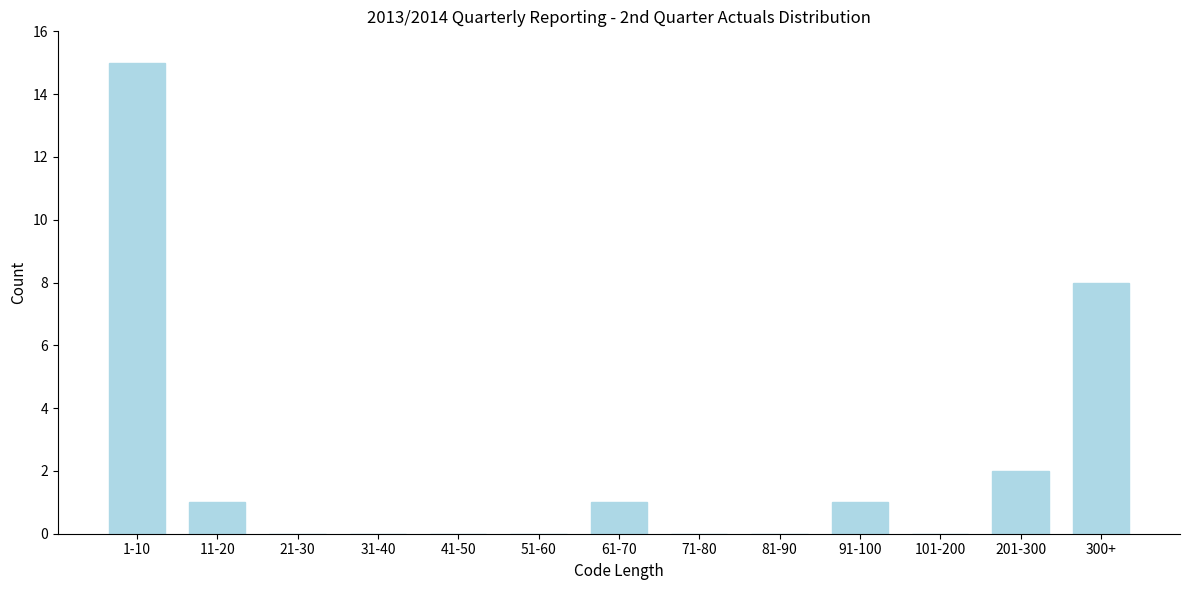

Reading right to left, extract all data points from this chart.

300+=8	201-300=2	101-200=0	91-100=1	81-90=0	71-80=0	61-70=1	51-60=0	41-50=0	31-40=0	21-30=0	11-20=1	1-10=15